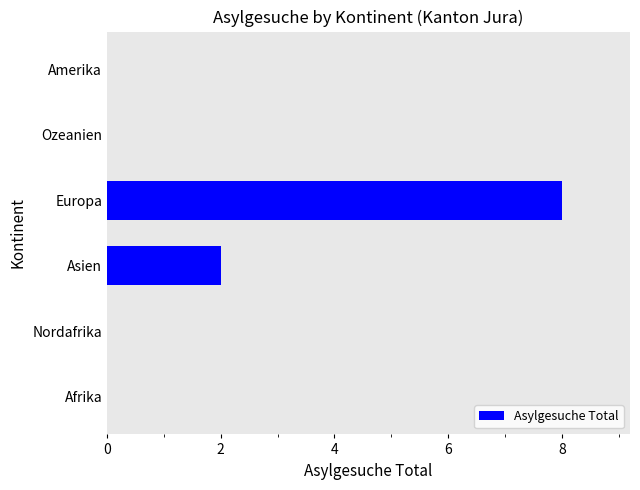

What is the sum of all values?

10